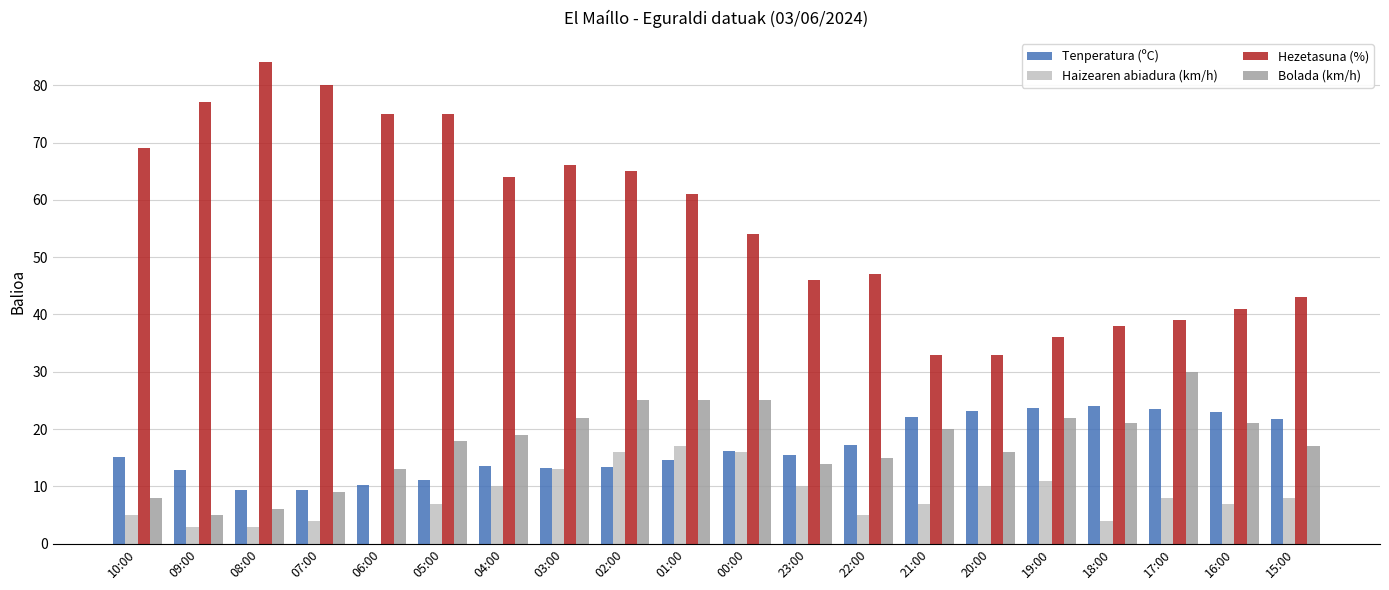

The value of Bolada (km/h) at 20:00 is 24.5. True or false?

False